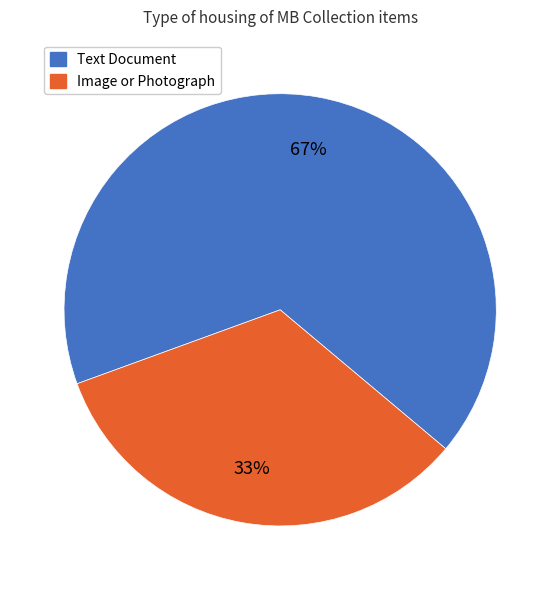

To the nearest percent, what is the average slice percentage?

50%